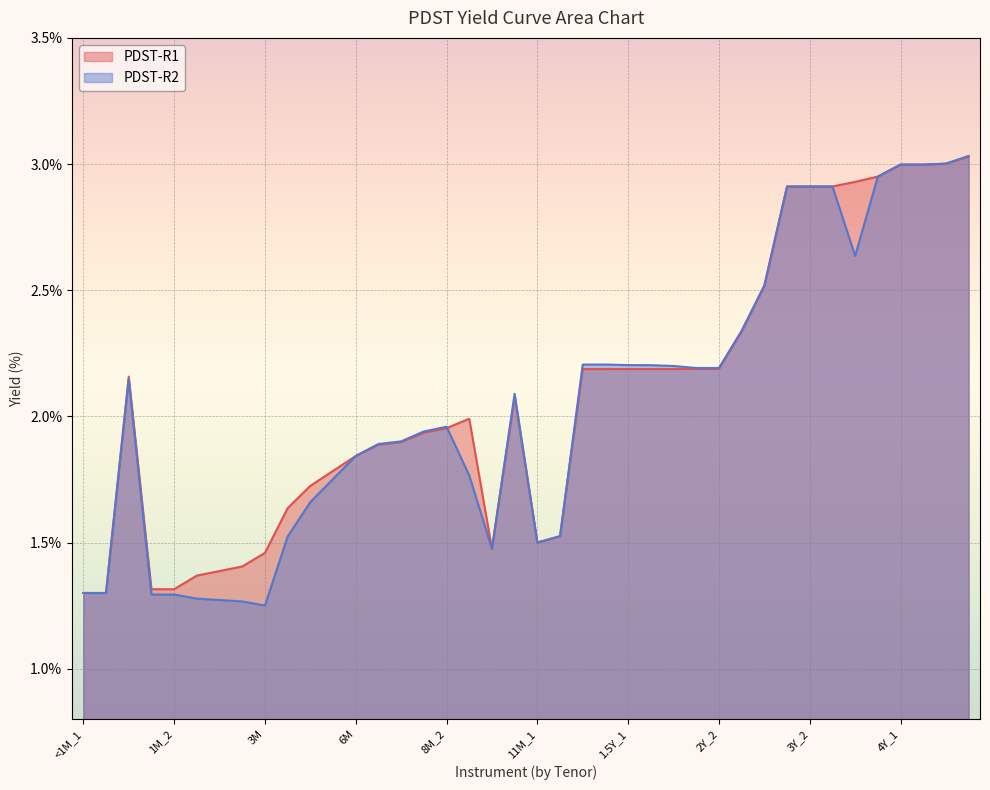

List the labels in order of PDST-R1 value, largest first.

4.5Y_2, 4.5Y_1, 4Y_1, 4Y_2, 3.5Y_2, 3.5Y_1, 3Y_1, 3Y_2, 3Y_3, 2.5Y_2, 2.5Y_1, 2Y_1, 2Y_2, 1.5Y_3, 1.5Y_1, 1.5Y_2, 1Y_1, 1Y_2, <1M_3, 10M, 9M_1, 8M_2, 8M_1, 7M_2, 7M_1, 6M, 5M_3, 5M_2, 5M_1, 11M_2, 11M_1, 9M_2, 3M, 2M_3, 2M_2, 2M_1, 1M_1, 1M_2, <1M_1, <1M_2